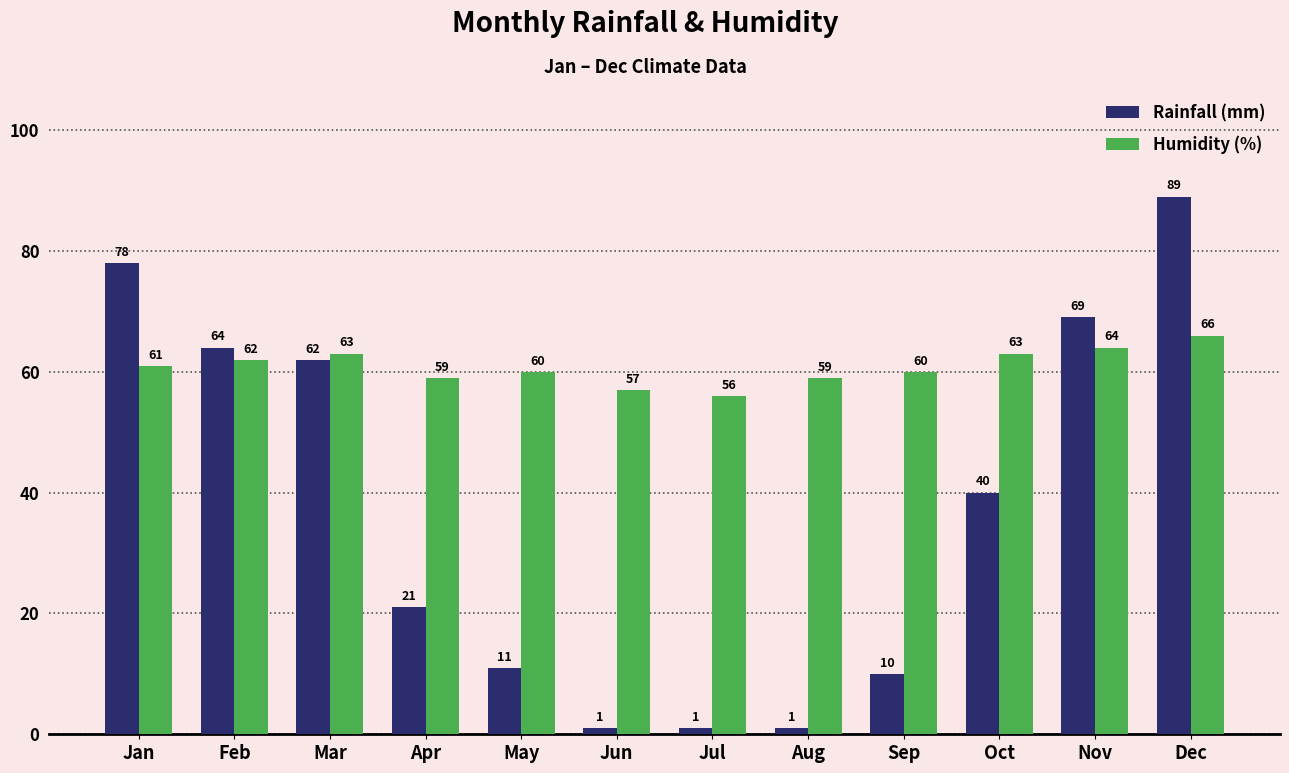

What value does the Humidity (%) series have at May?

60